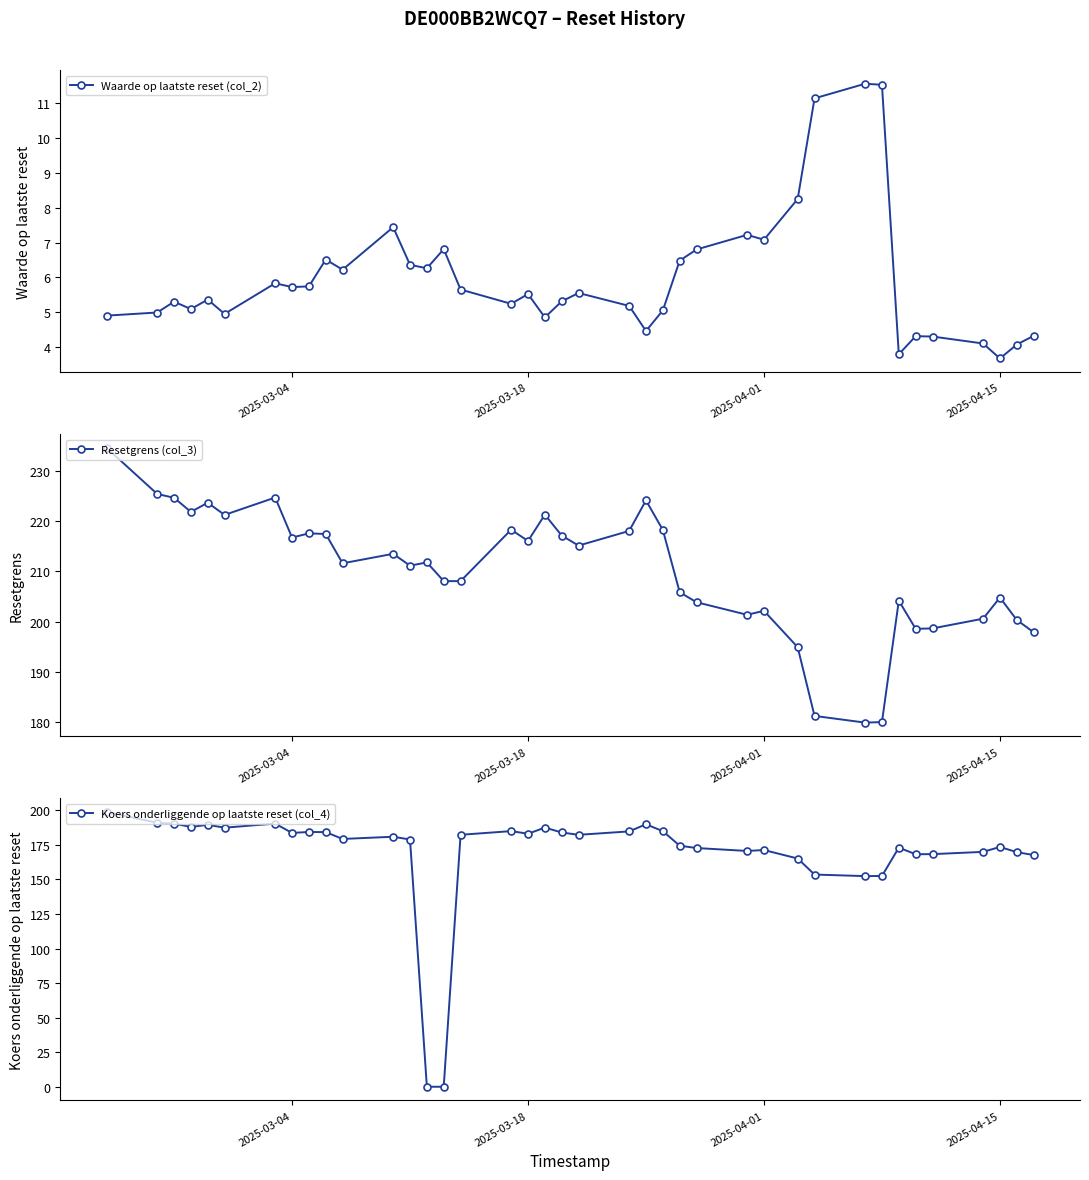

What is the highest value of the Resetgrens (col_3) series?

234.6